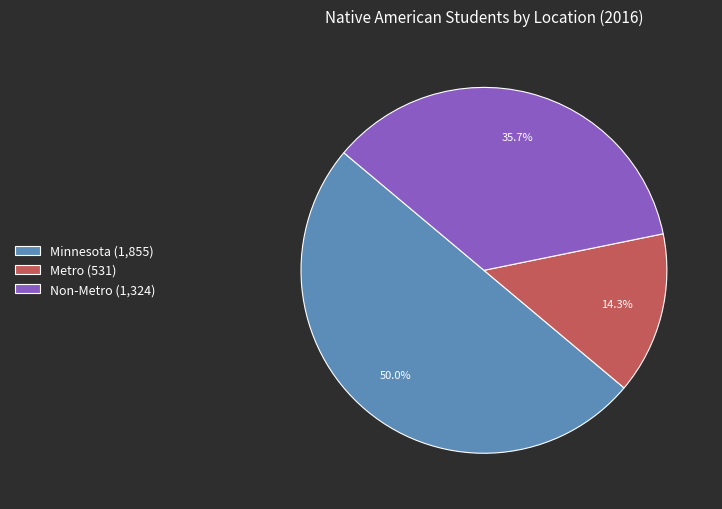

Combined, what portion of the pie is Non-Metro and Metro?

50.0%